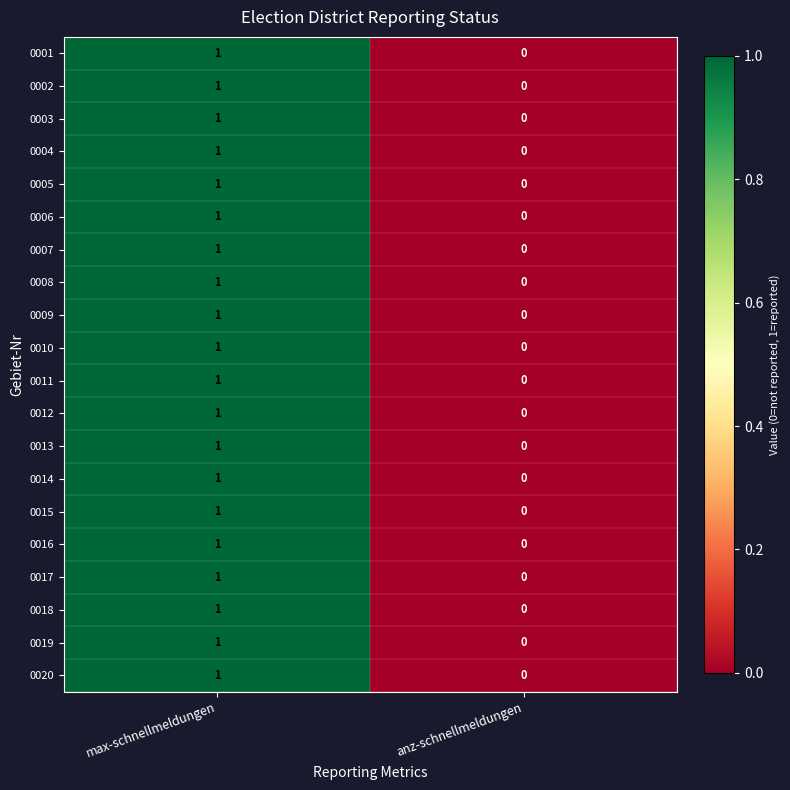

At which category is the sum across all series the highest?

max-schnellmeldungen